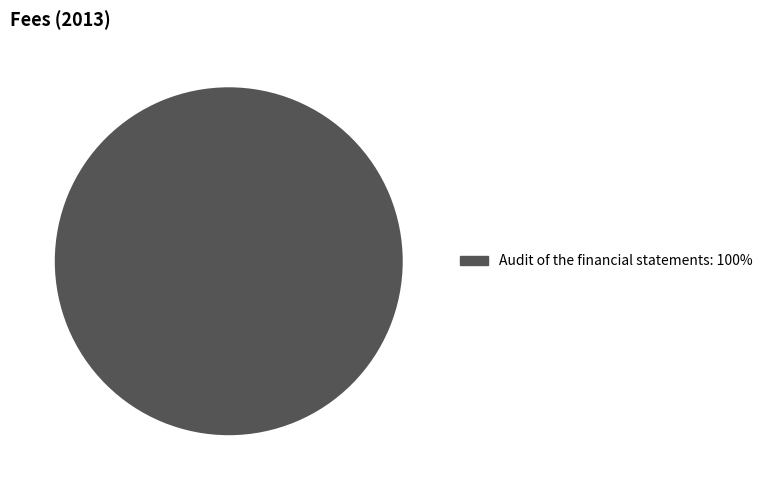

Is there a majority slice in this chart?

Yes